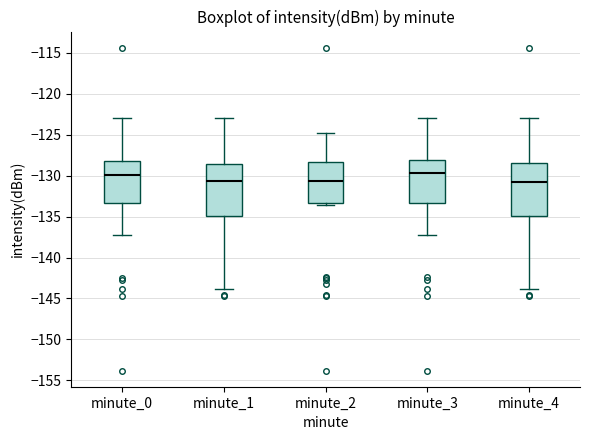

Reading left to right, transcribe this box plot: for each box, give where its median line is, the range the box spans, and where its two whiskers end, as read against the y-axis. The values are not printed on the chart, so give them approximately, as read against the axis.

minute_0: median -130.0, box -133.5 to -128.0, whiskers -137.5 to -123.0
minute_1: median -130.5, box -135.0 to -128.5, whiskers -144.0 to -123.0
minute_2: median -130.5, box -133.5 to -128.5, whiskers -133.5 (just below the box's lower edge) to -125.0
minute_3: median -129.5, box -133.5 to -128.0, whiskers -137.5 to -123.0
minute_4: median -131.0, box -135.0 to -128.5, whiskers -144.0 to -123.0